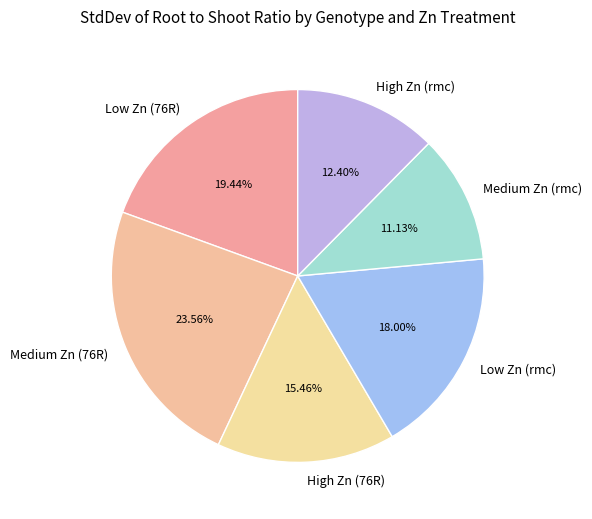

Rank the categories by value from highest to lowest.

Medium Zn (76R), Low Zn (76R), Low Zn (rmc), High Zn (76R), High Zn (rmc), Medium Zn (rmc)